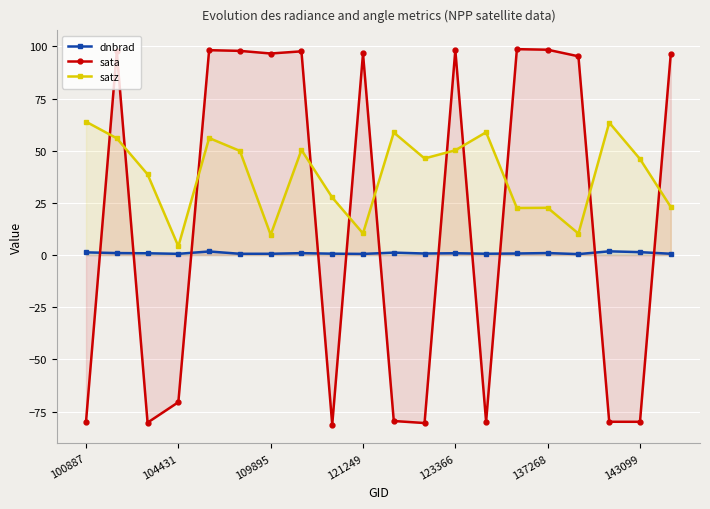

Which series has the largest total across all categories?

satz